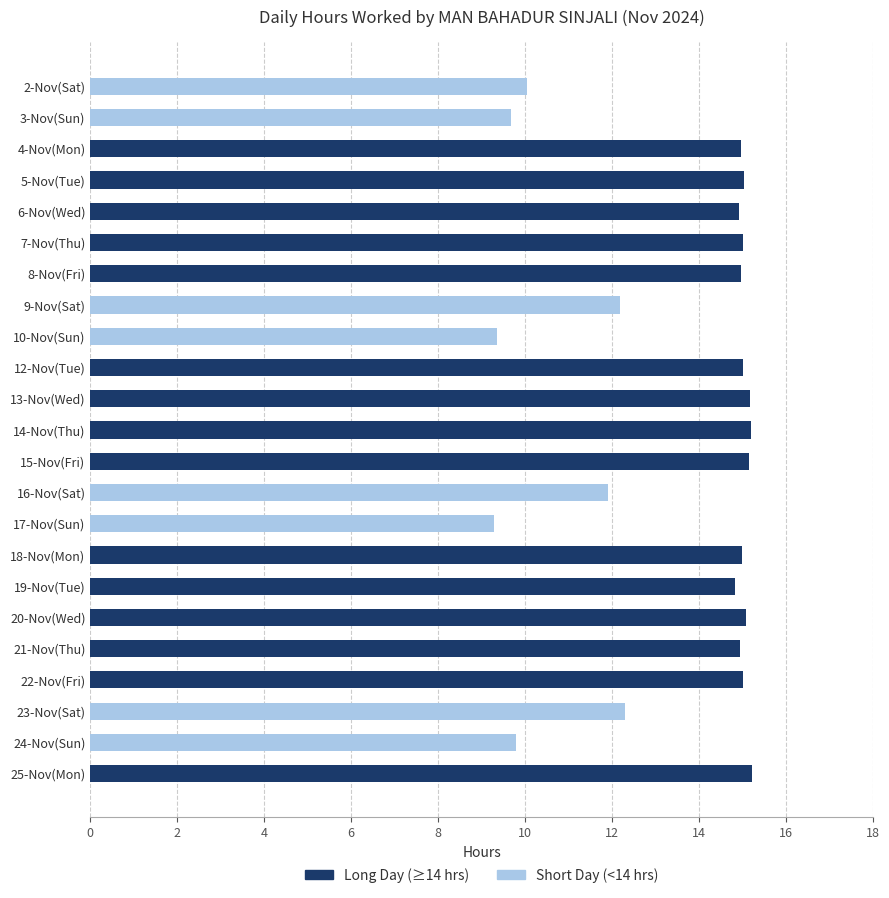

Which has a higher value, 23-Nov(Sat) or 19-Nov(Tue)?

19-Nov(Tue)